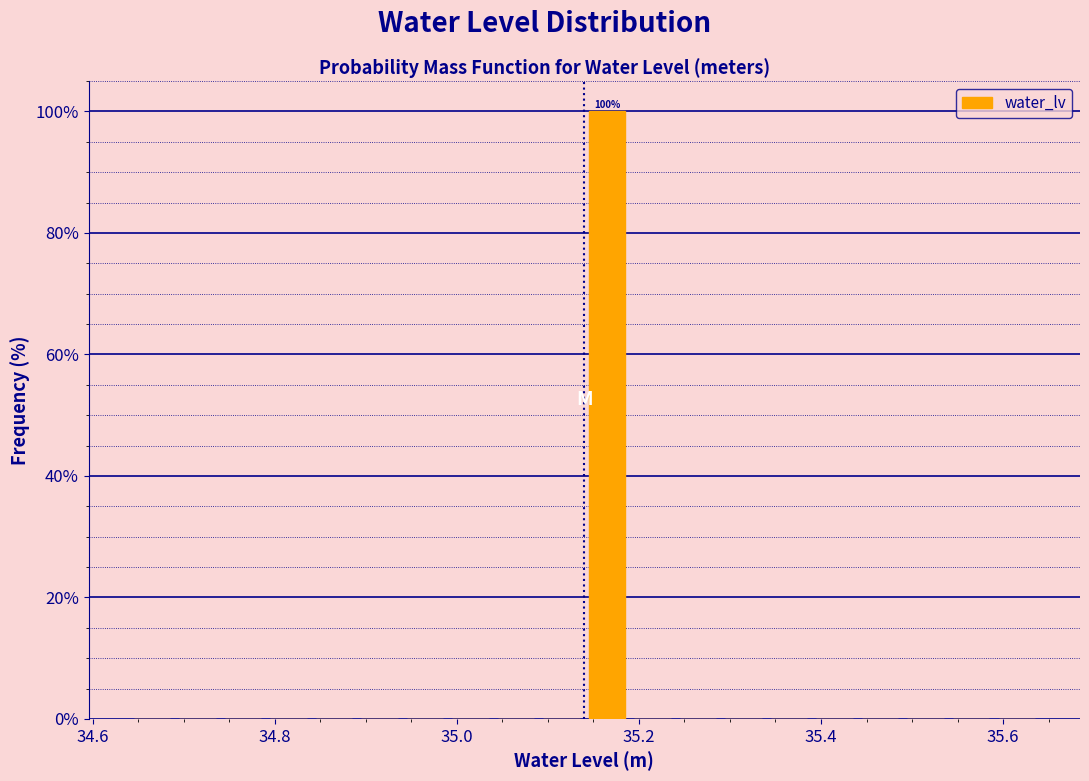

Read against the x-axis, roughly where is the centre of the tallest bar?

35.16